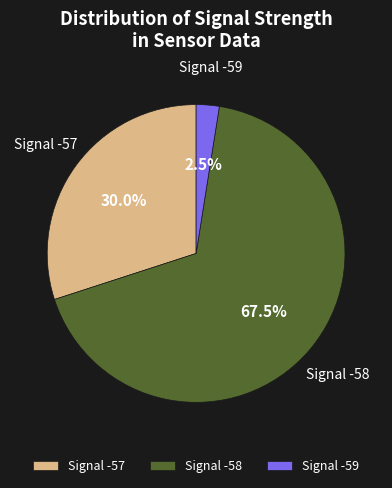

What is the smallest slice in the pie chart?

Signal -59